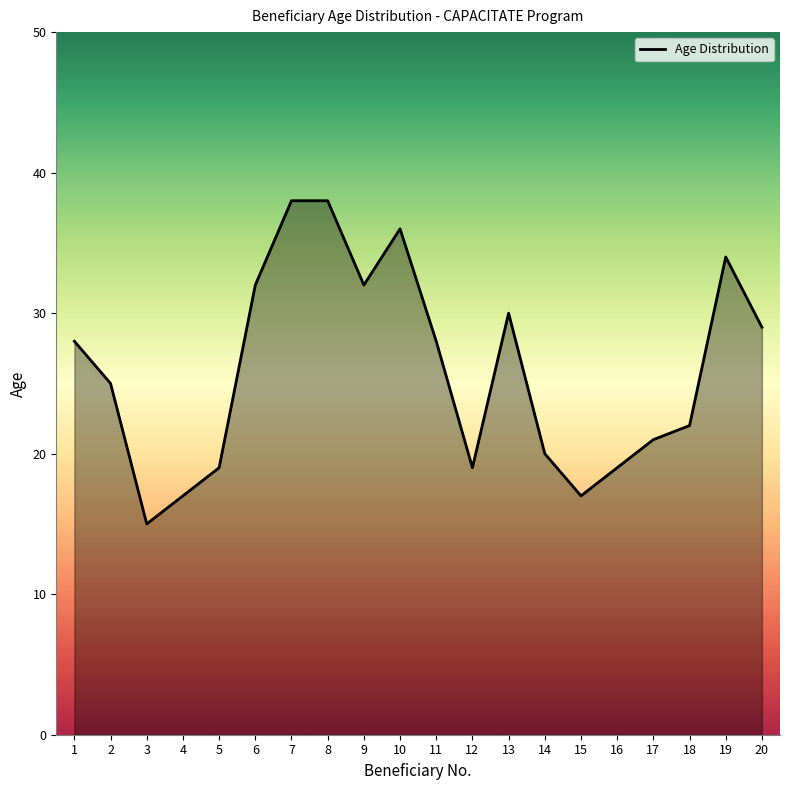

What is the difference between the second highest and minimum values?

23